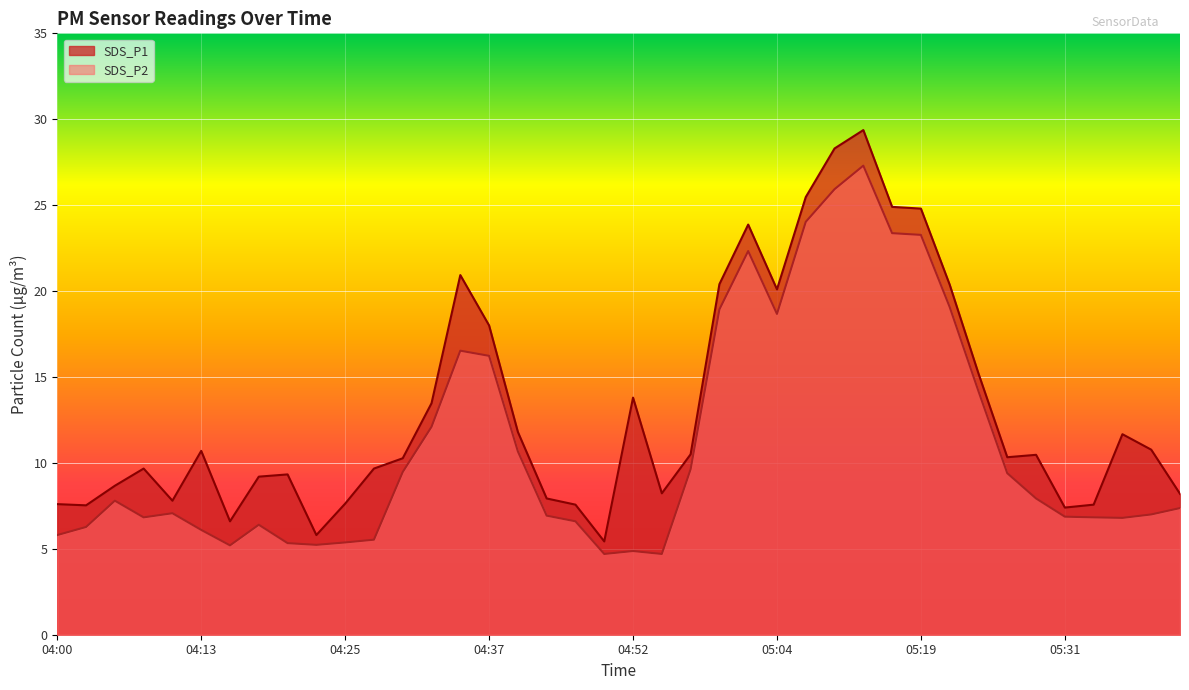

What is the value of the SDS_P1 point at the 30th from the left?

24.9